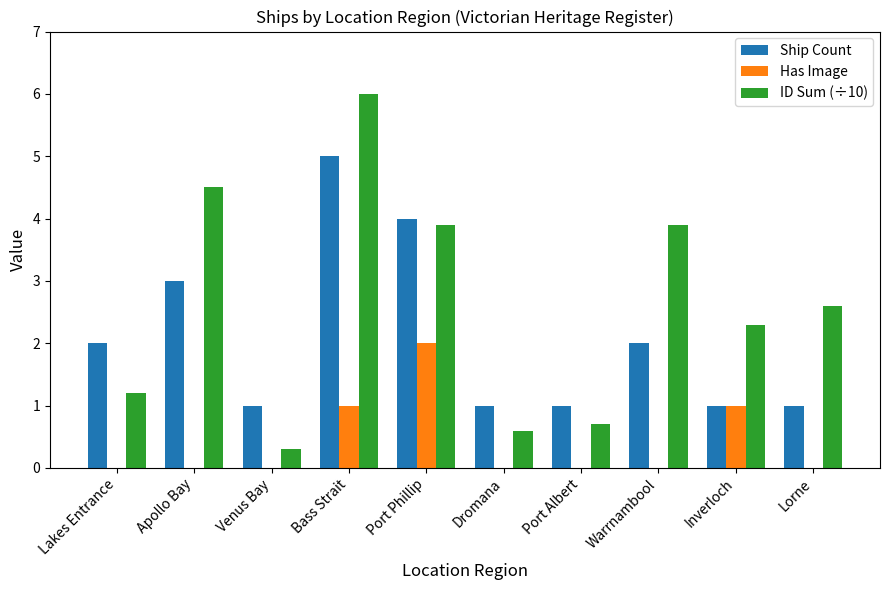

Which series has the largest total across all categories?

ID Sum (÷10)